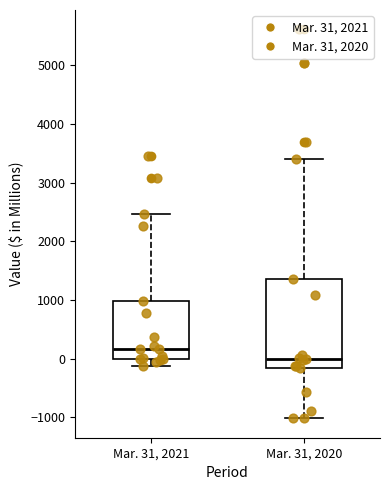

Which box is the tallest, from its lower edge to its upper edge?

Mar. 31, 2020